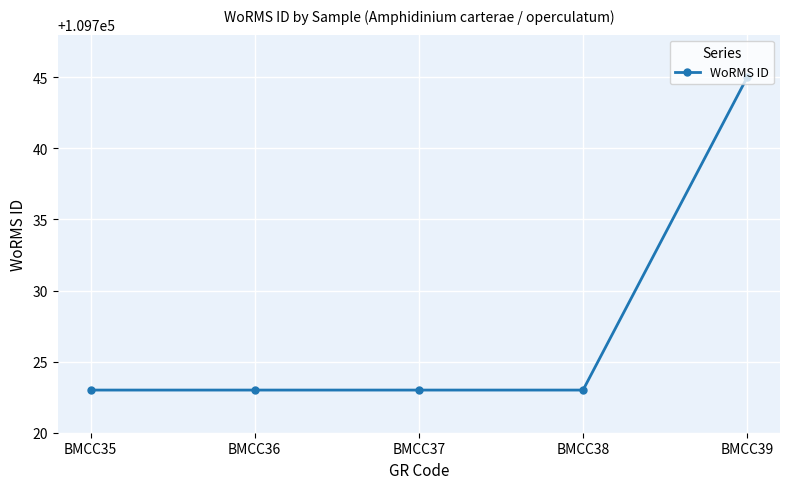

True or false: the data has more than 1 interior local peaks.

False